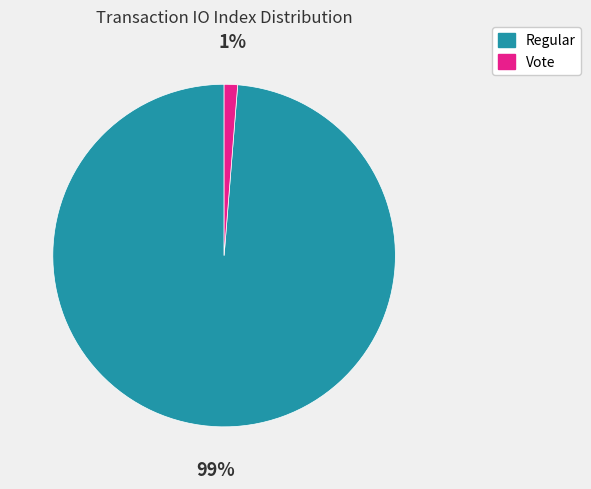

To the nearest percent, what is the combined percentage of Regular and Vote?

100%